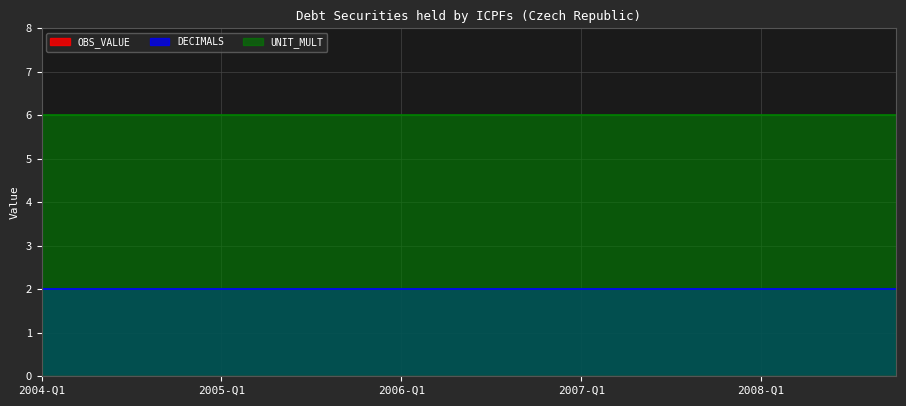

List the series in order of their overall mean, highest first.

UNIT_MULT, DECIMALS, OBS_VALUE